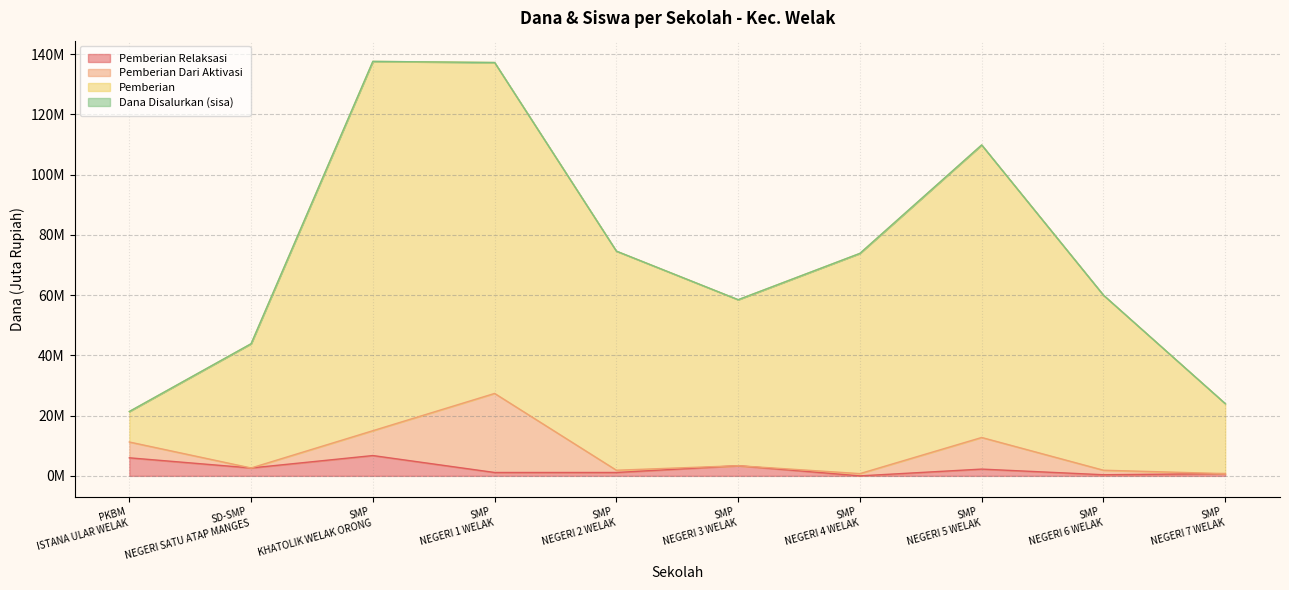

What is the sum of all Pemberian Relaksasi values?

24.4